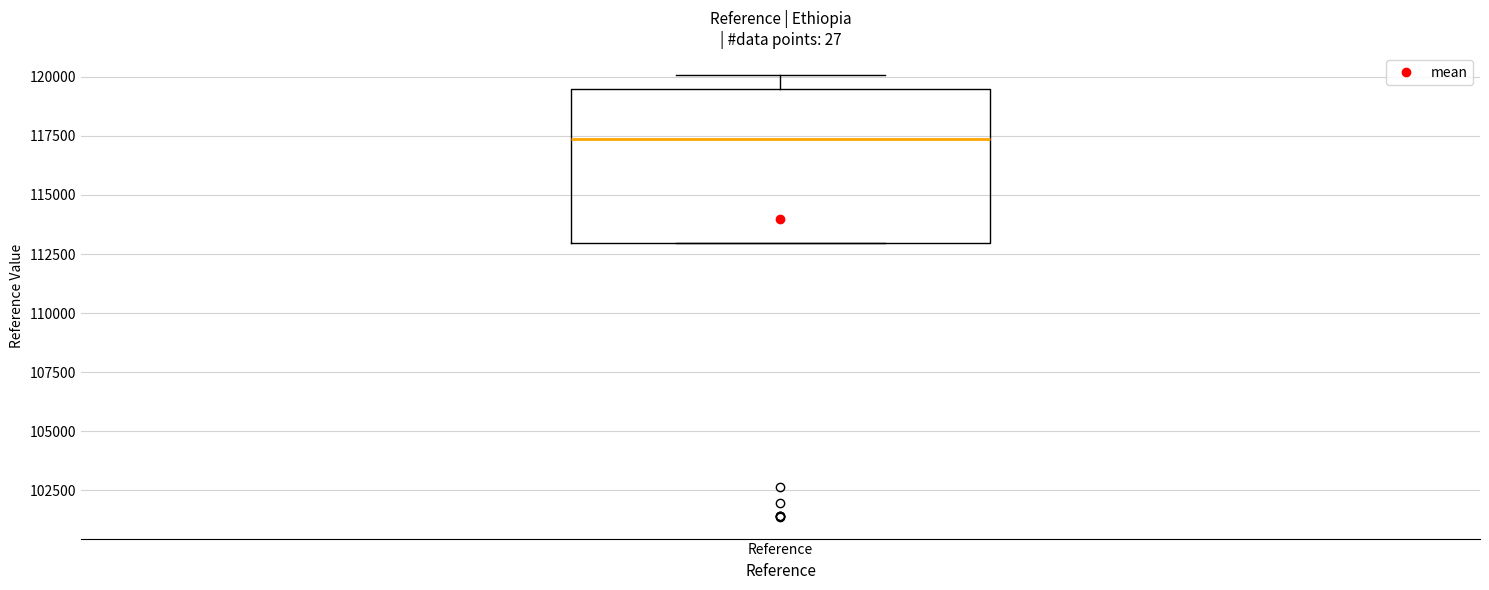

Transcribe this box plot: give where the median line is, the range the box spans, and where the two whiskers end, as read against the y-axis. The values are not printed on the chart, so give them approximately, as read against the axis.

median 117500, box 113000 to 119500, whiskers 113000 to 120000